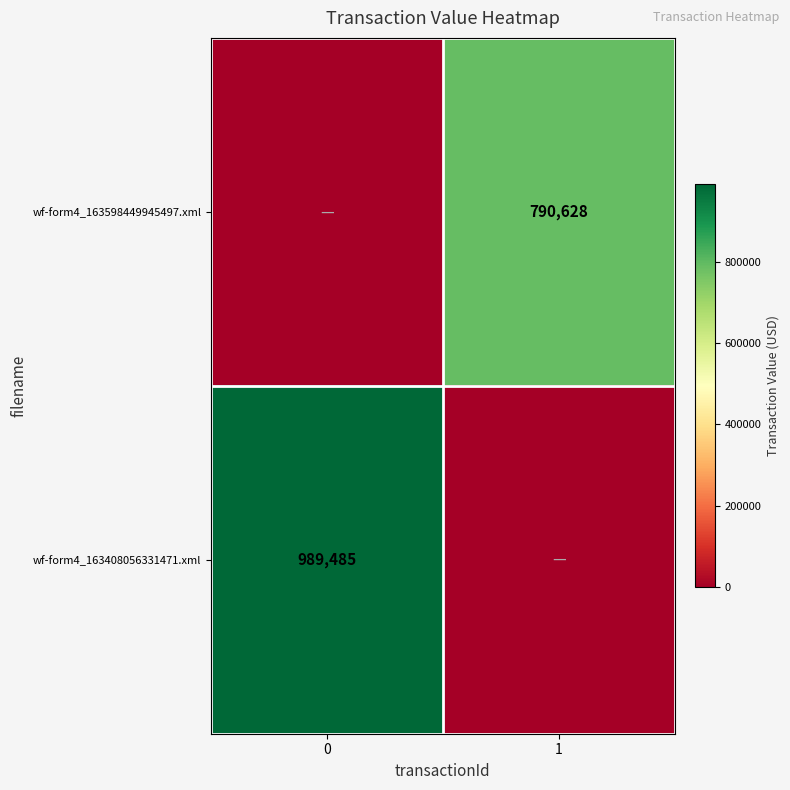

The value of wf-form4_163598449945497.xml at 1 is 1342316. True or false?

False